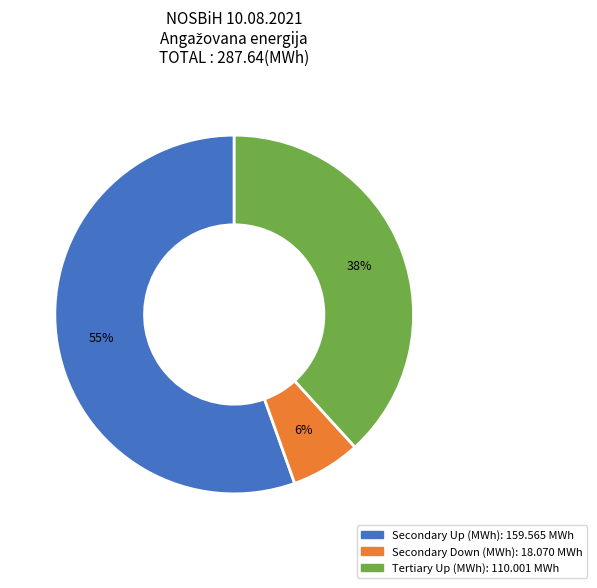

Count the number of slices in the pie.

3